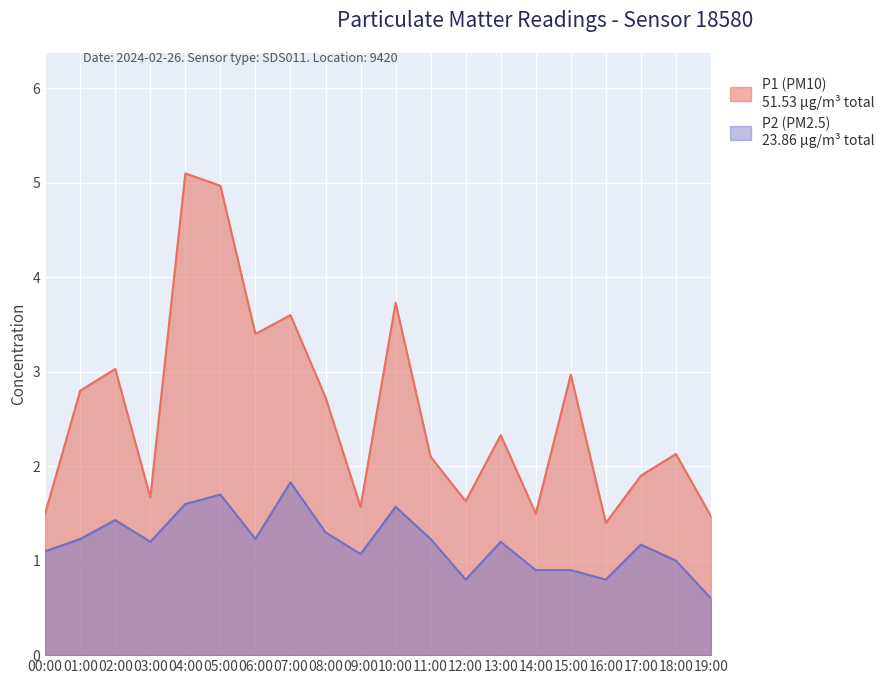

Which series has the largest total across all categories?

P1